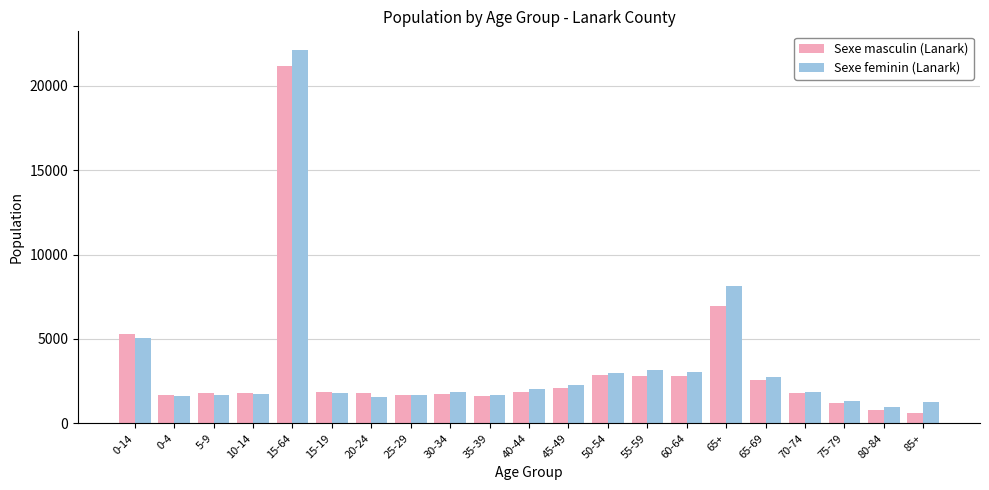

What are all the series names shown in the legend?

Sexe masculin (Lanark), Sexe feminin (Lanark)